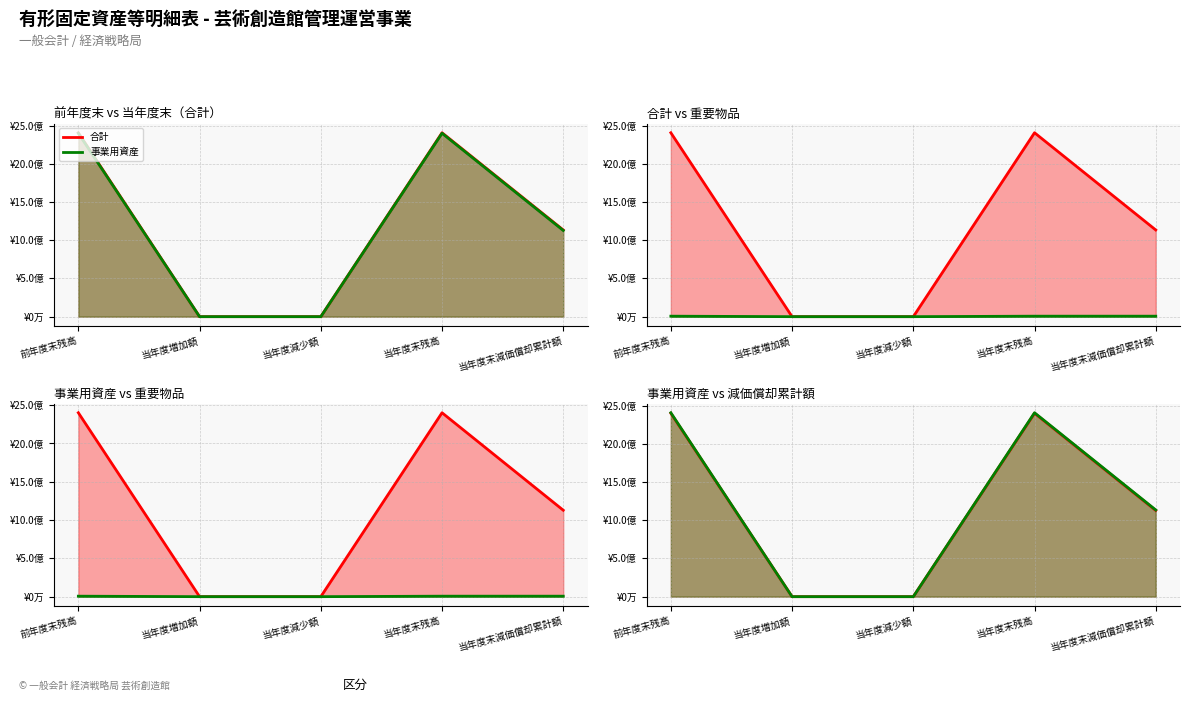

How many interior local peaks does the 合計 (line) series have?

1